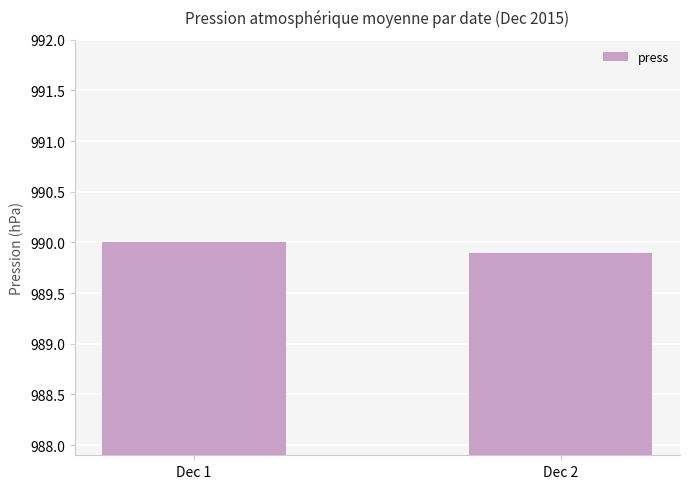

What is the average value?

990.0